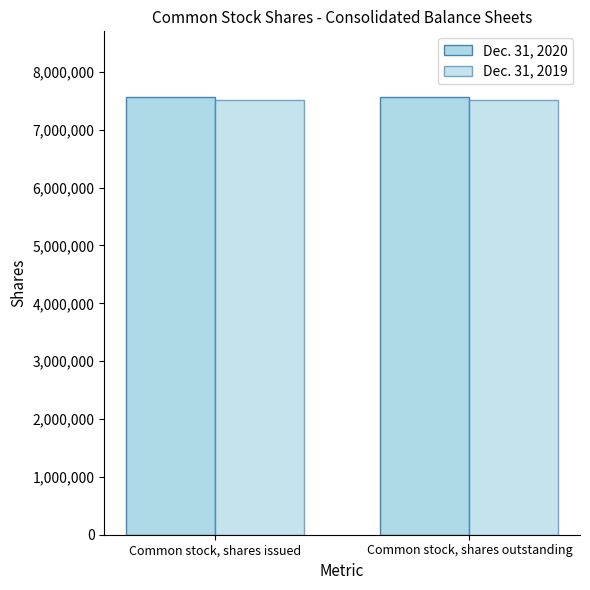

At Common stock, shares issued, list the series in order from largest to smallest.

Dec. 31, 2020, Dec. 31, 2019